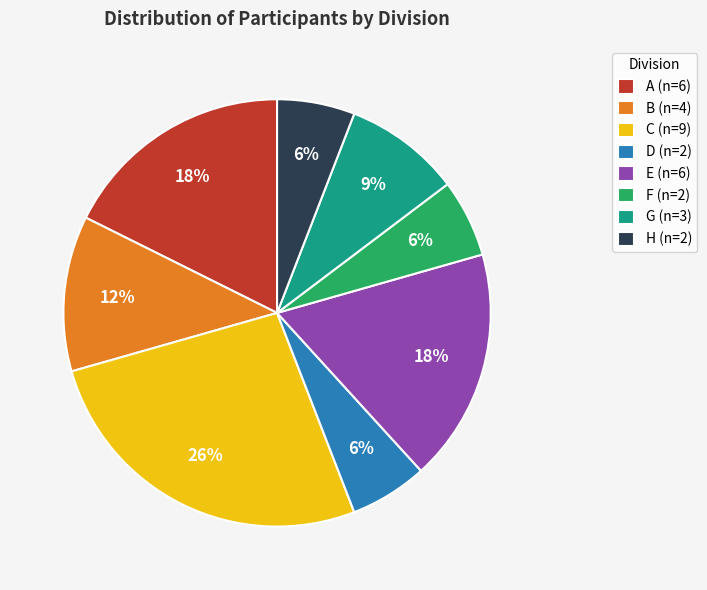

The H slice represents 6% of the pie. True or false?

True